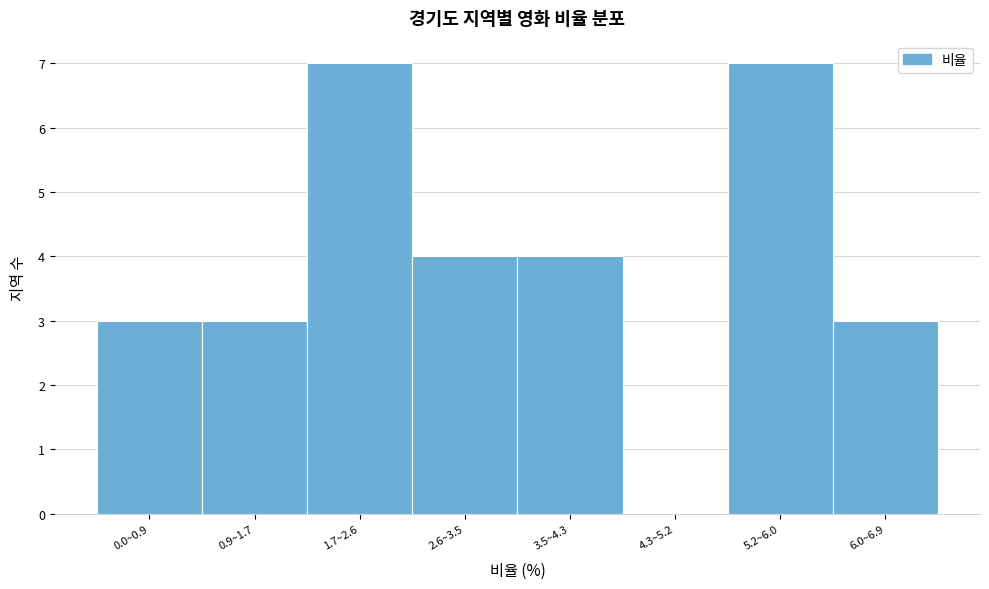

Reading left to right, transcribe all the data shown in this chart.

0.0~0.9=3	0.9~1.7=3	1.7~2.6=7	2.6~3.5=4	3.5~4.3=4	4.3~5.2=0	5.2~6.0=7	6.0~6.9=3